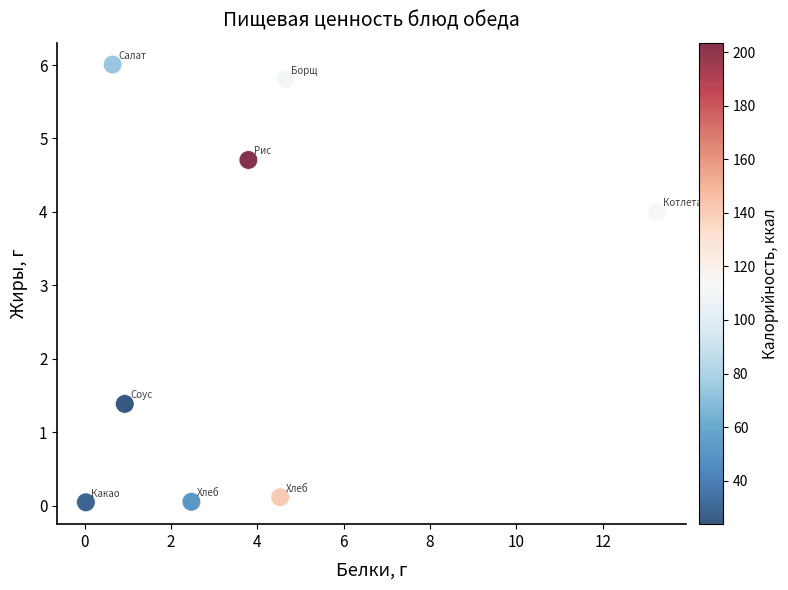

What is the average X value?

3.8